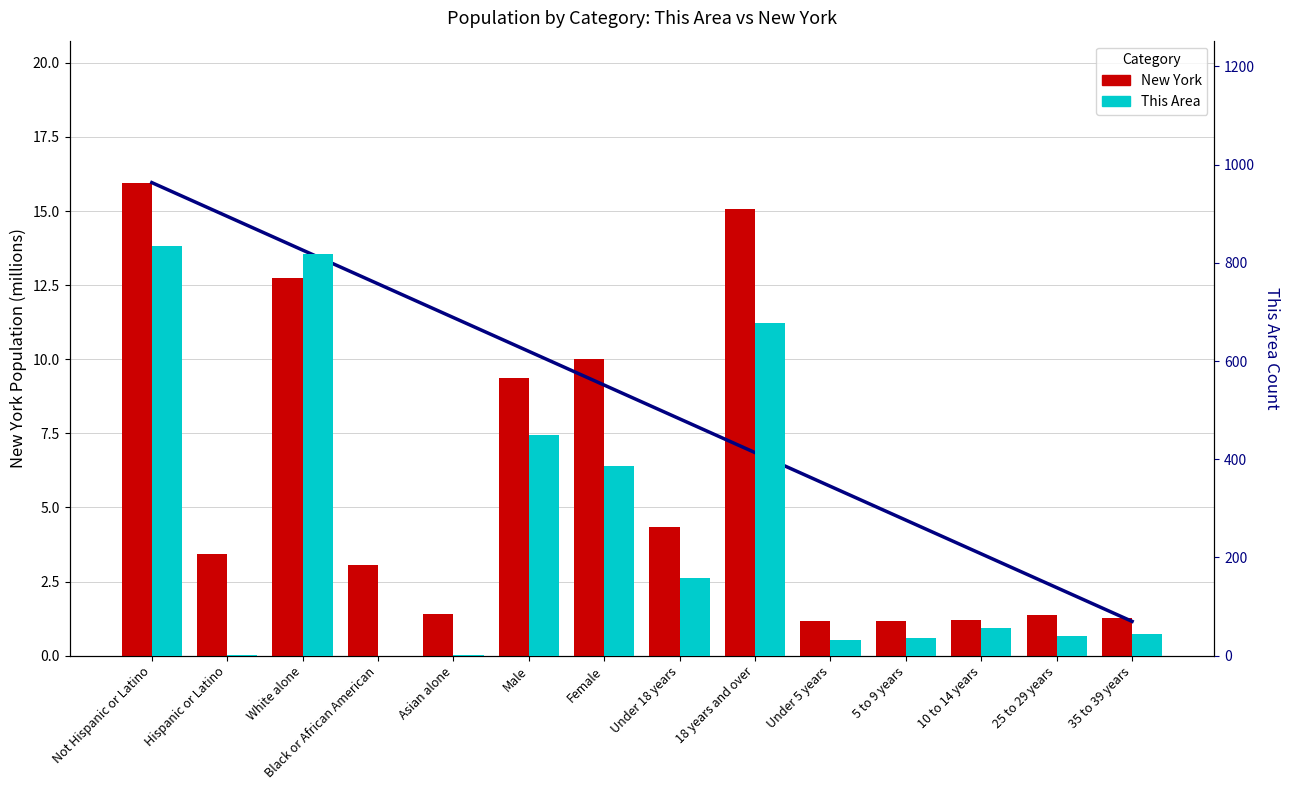

Which category has the highest value in the New York series?

Not Hispanic or Latino